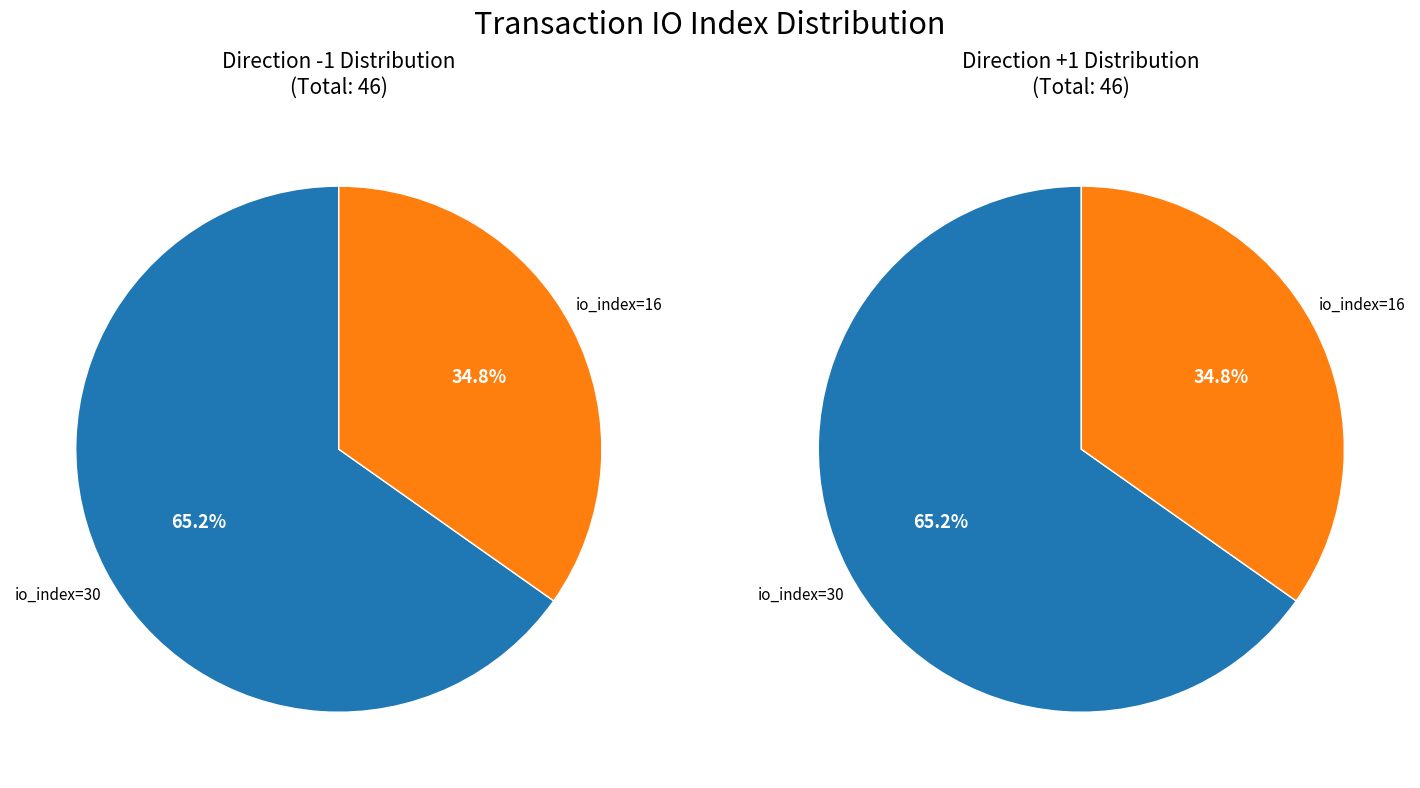

To the nearest percent, what is the combined percentage of 0 and 1?

100%